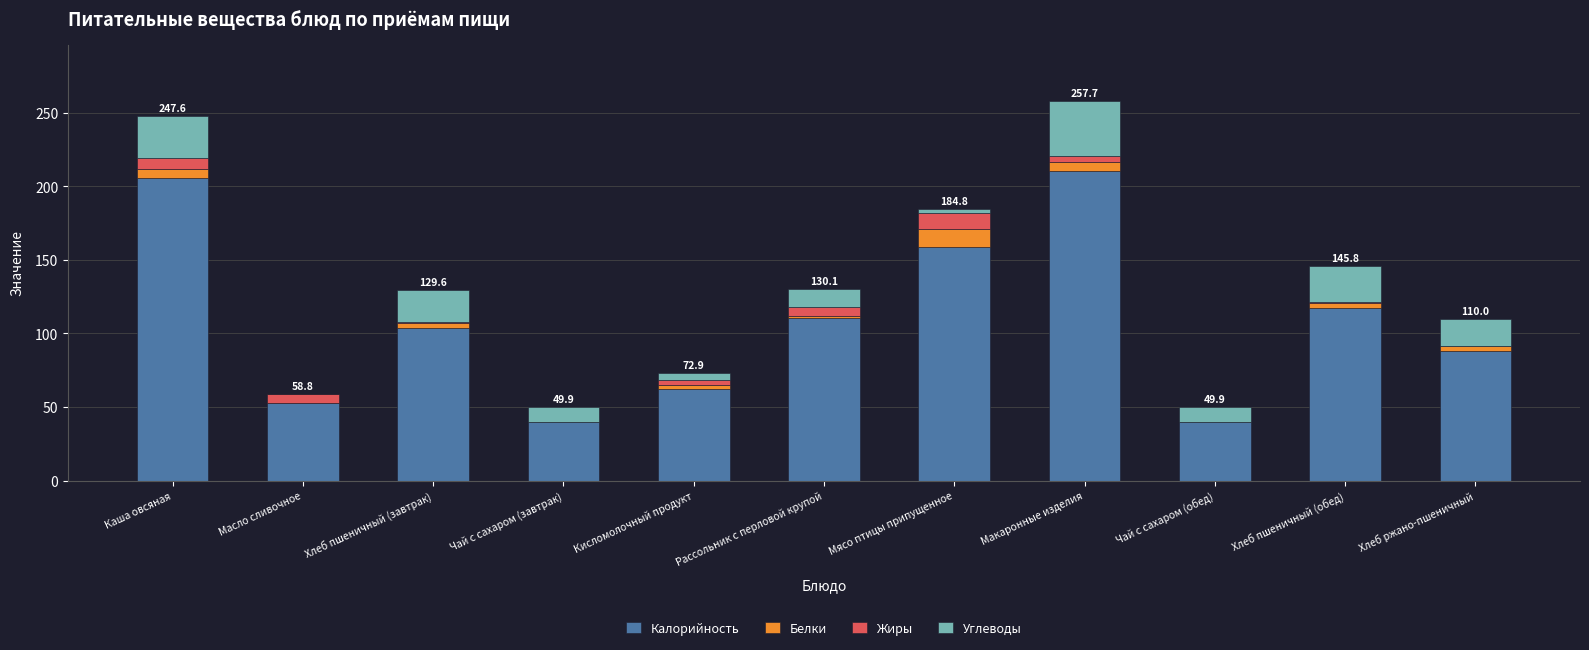

What is the label of the 6th bar from the right?

Рассольник с перловой крупой